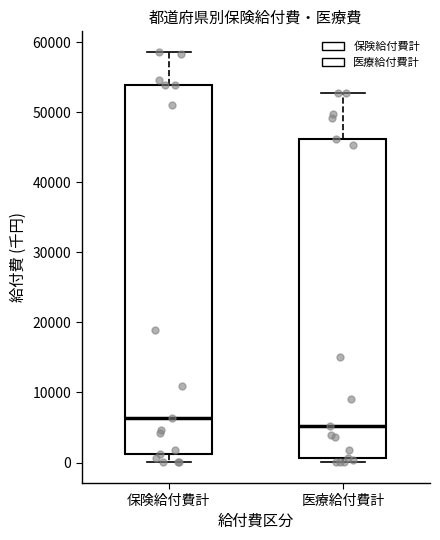

Where is the lower edge of the box for 医療給付費計 on the y-axis? The values are not printed on the chart, so give them approximately, as read against the axis.

1000